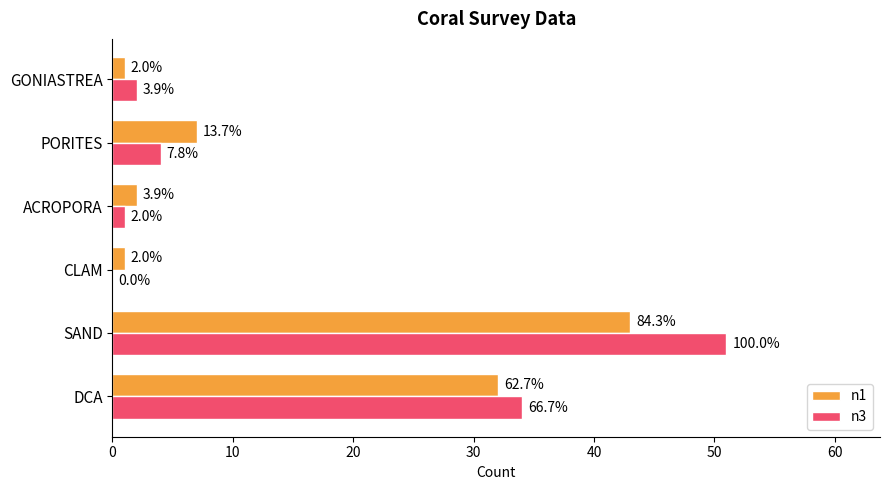

What is the greatest value displayed?

51